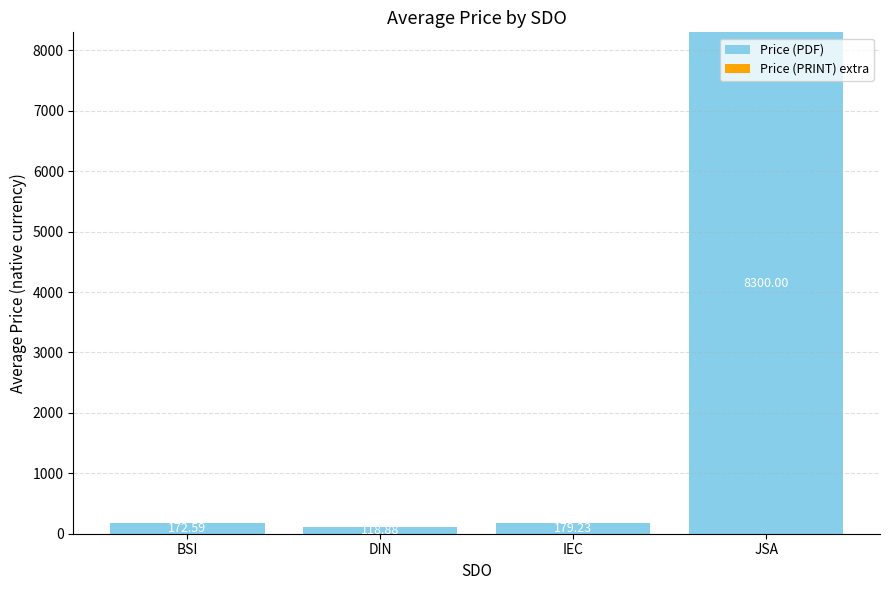

What is the difference between the values at DIN and BSI?

53.7